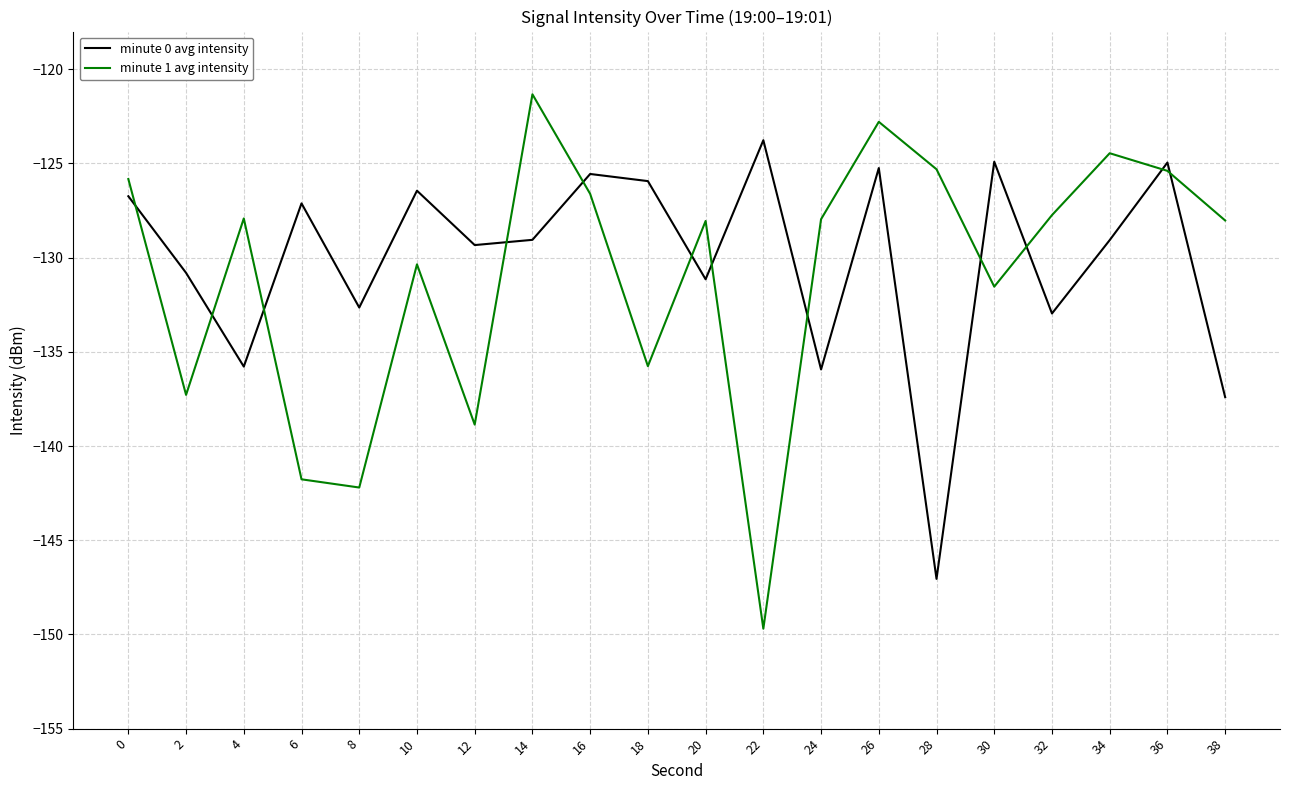

What is the sum of the minute 0 avg intensity values at 28 and 36?

-272.0